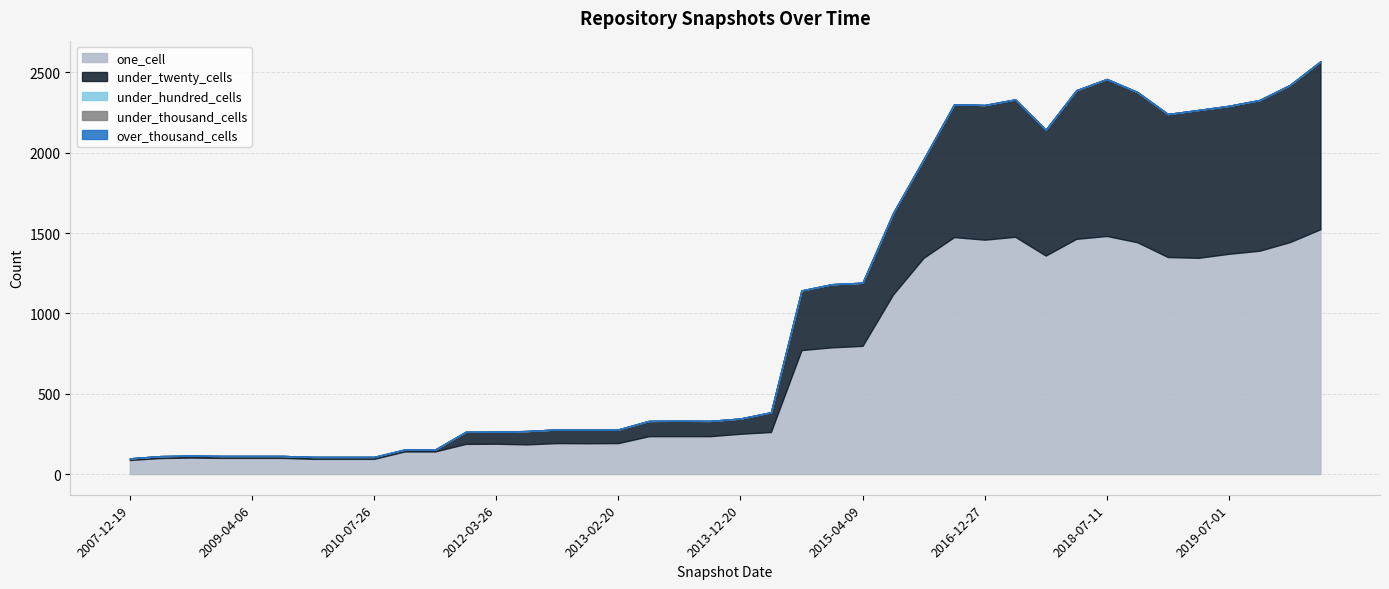

Does the chart have visible grid lines?

Yes